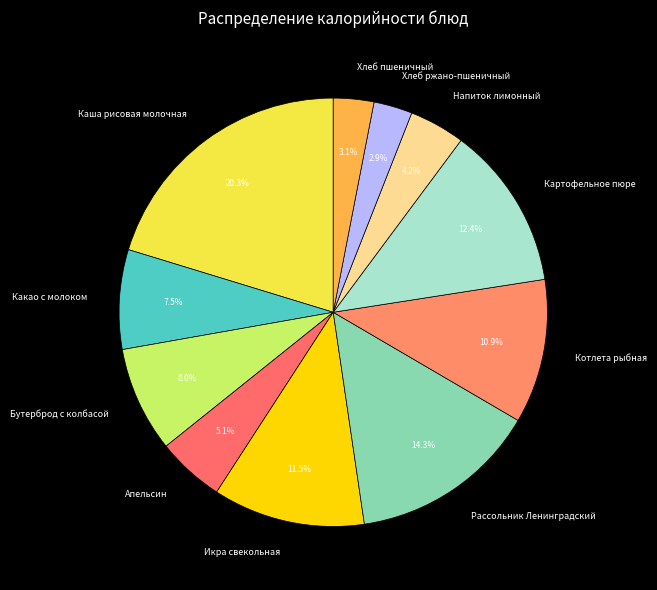

What is the ratio of the value at Каша рисовая молочная to the value at Напиток лимонный?

4.8